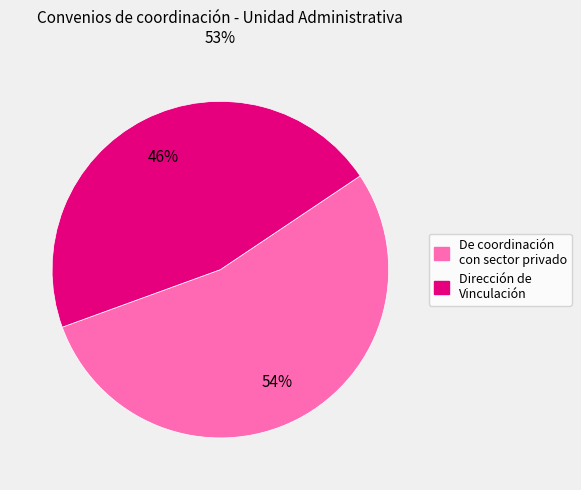

Is there any slice that represents more than half of the pie?

Yes